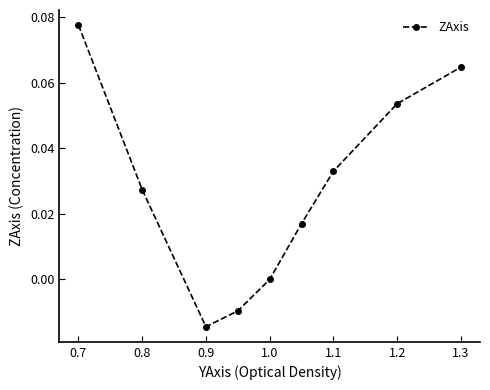

How many interior local valleys (lower than both neighbors) does the data have?

1